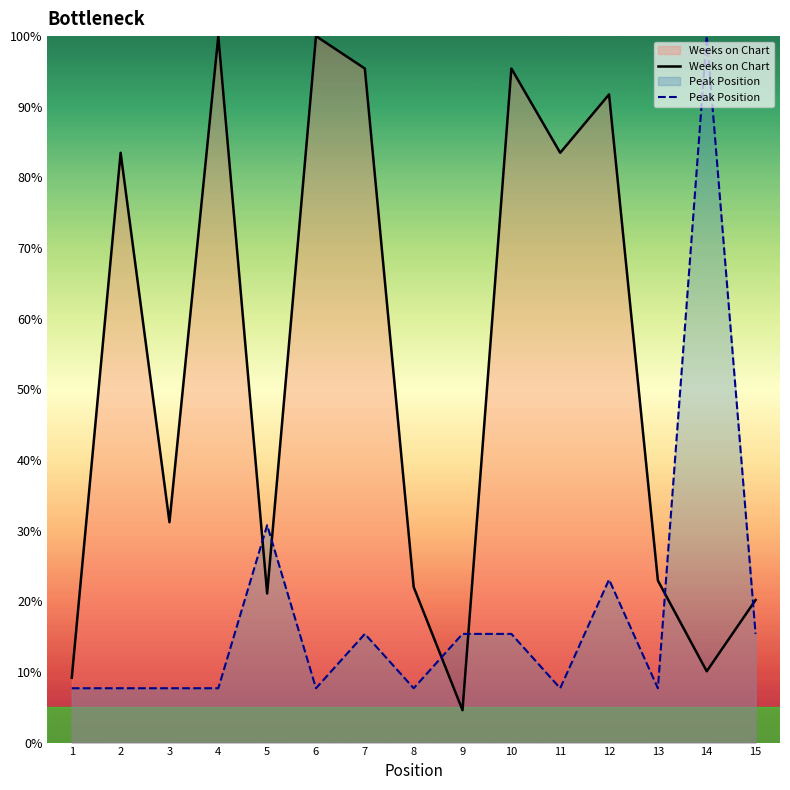

What is the difference between the highest and lowest values at 7?

80.0